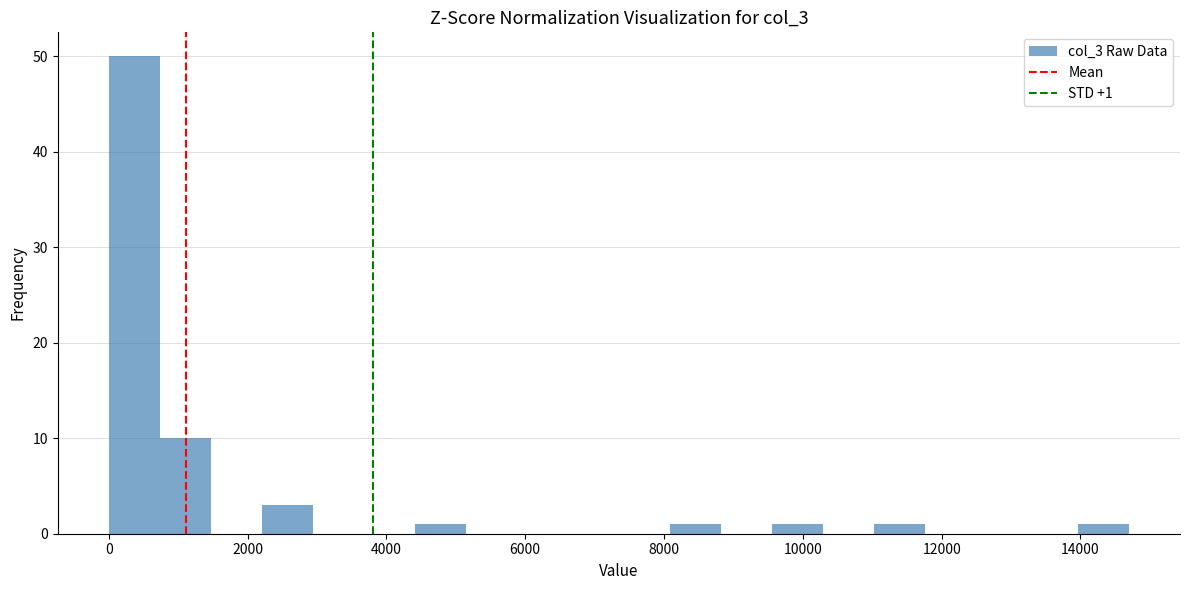

Read against the x-axis, roughly where is the centre of the tallest bar?

400